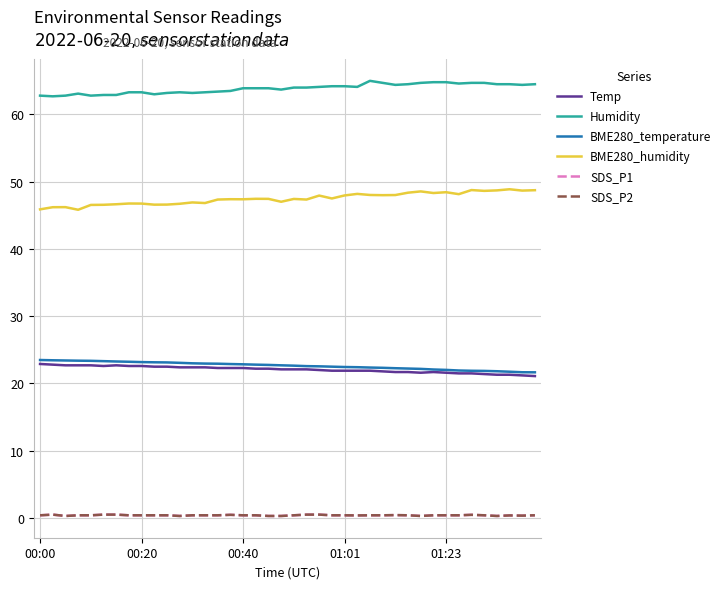

What is the value of the Temp point at the 8th from the left?

22.6